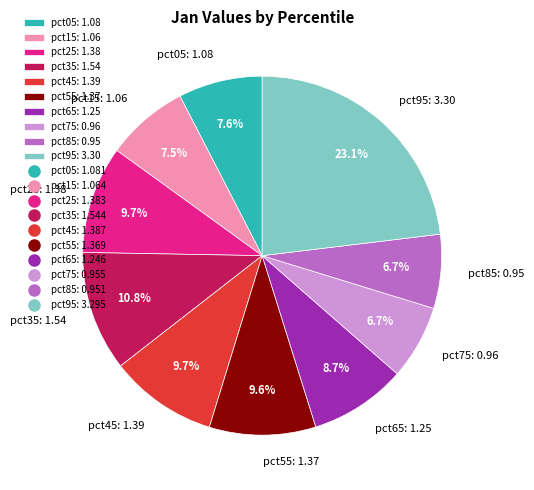

To the nearest percent, what is the average slice percentage?

10%